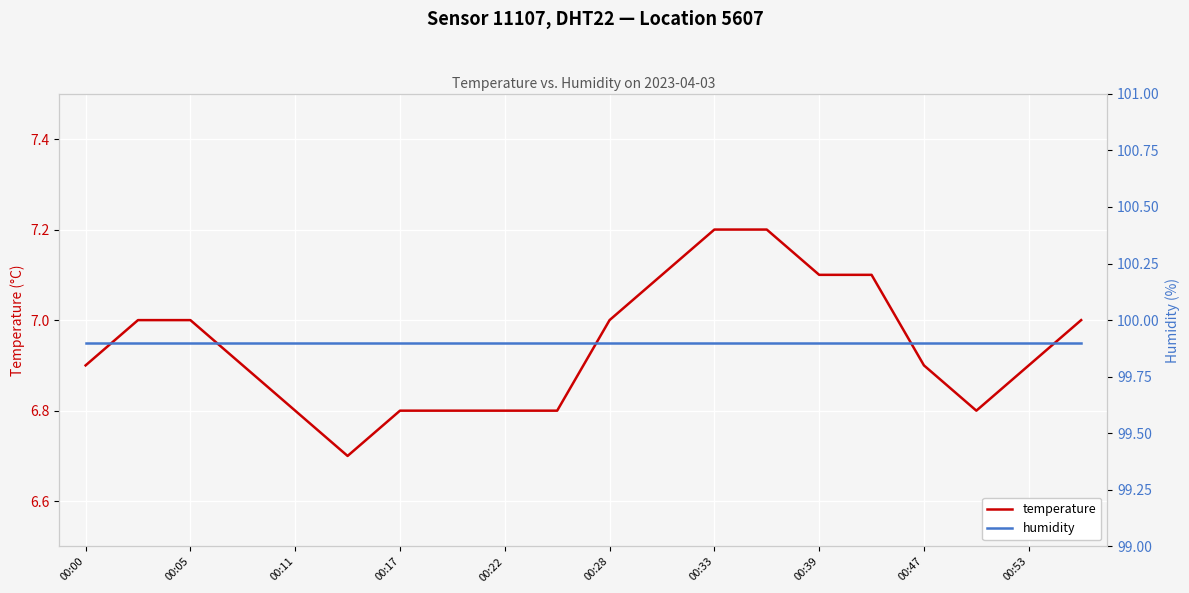

True or false: temperature has a value of 6.9 at 00:53.

True